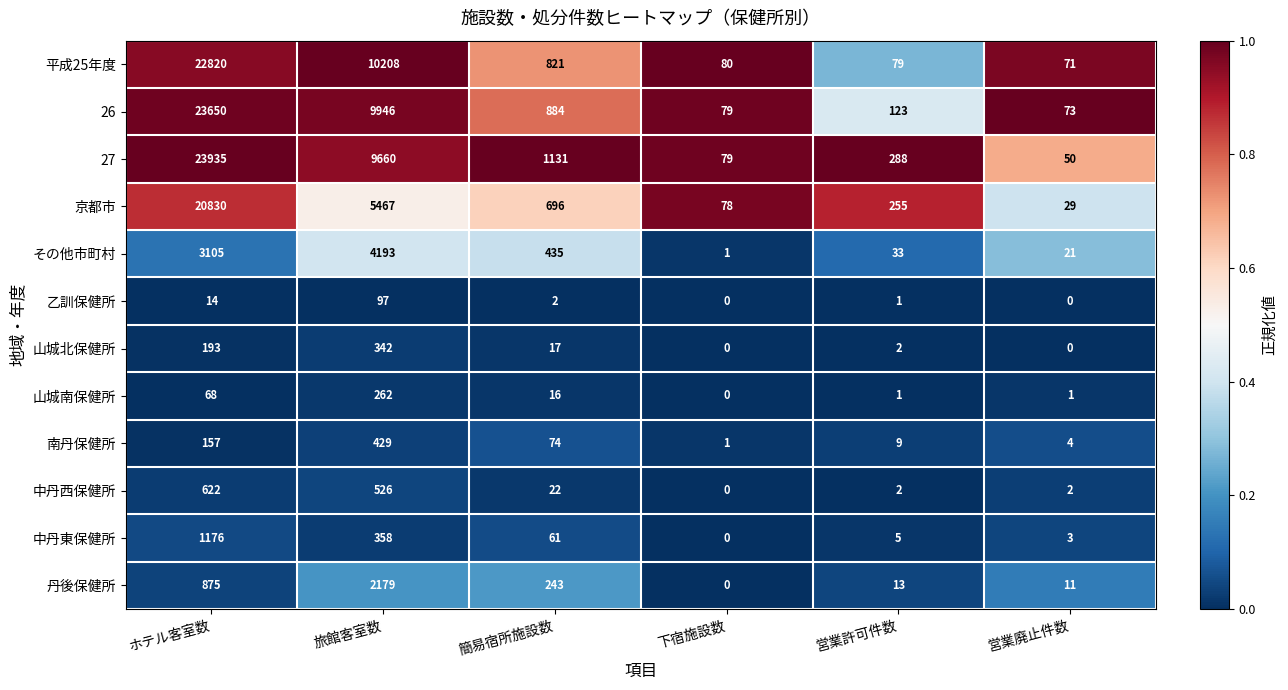

At which category is the sum across all series the highest?

ホテル客室数